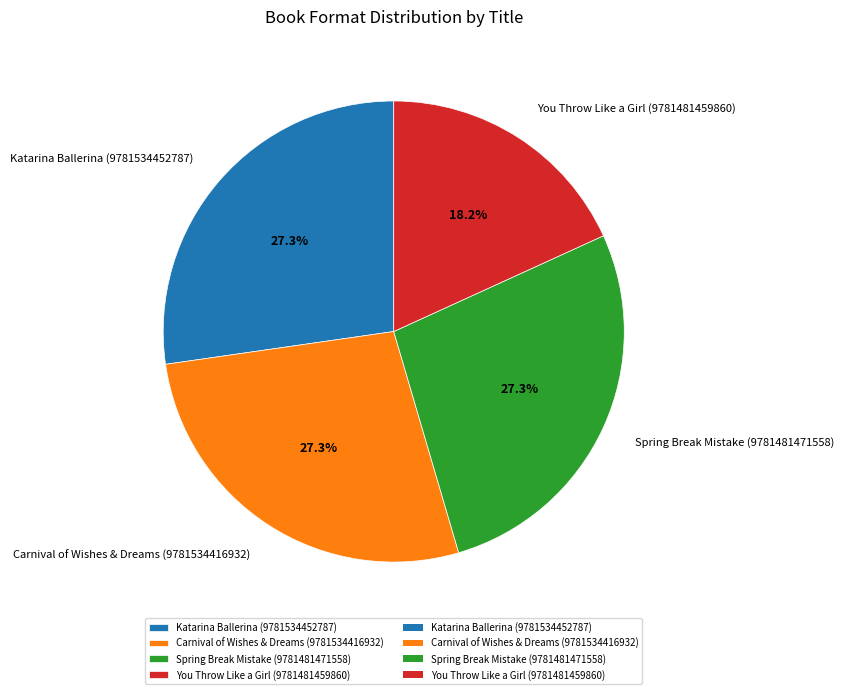

To the nearest percent, what portion does You Throw Like a Girl (9781481459860) represent?

18%